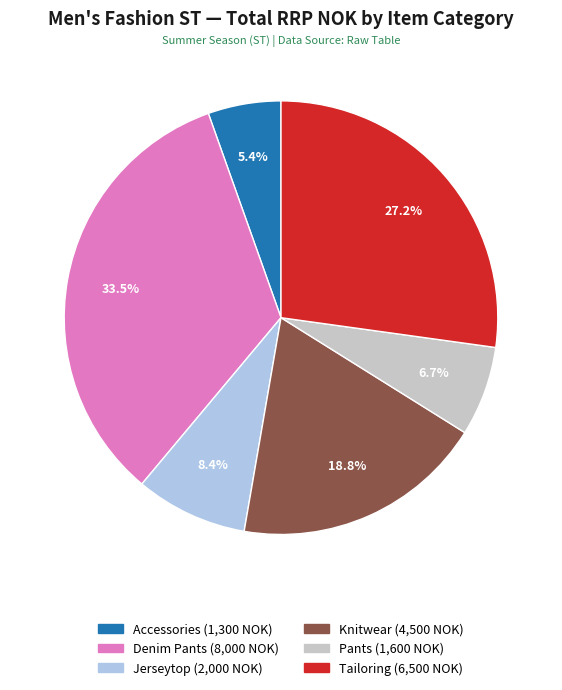

What percentage is the Knitwear slice, to the nearest percent?

19%